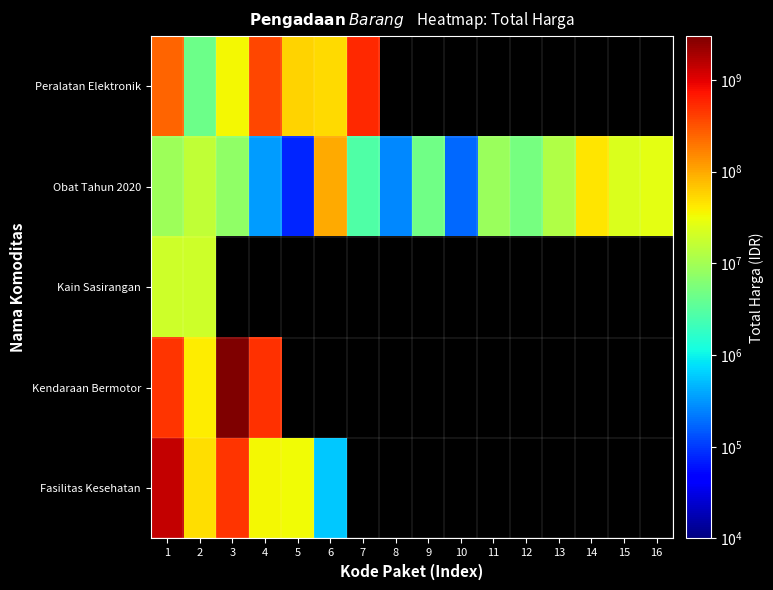

How many series are shown in this chart?

5